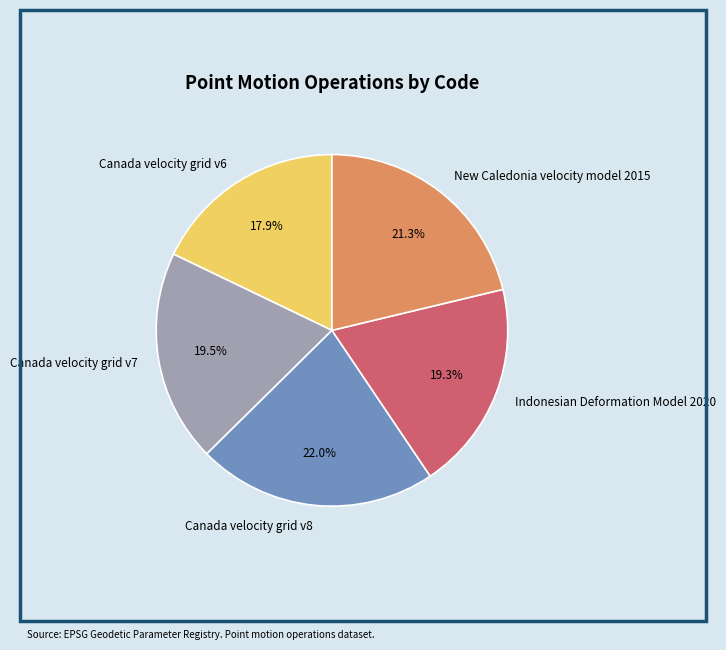

To the nearest percent, what is the average slice percentage?

20%